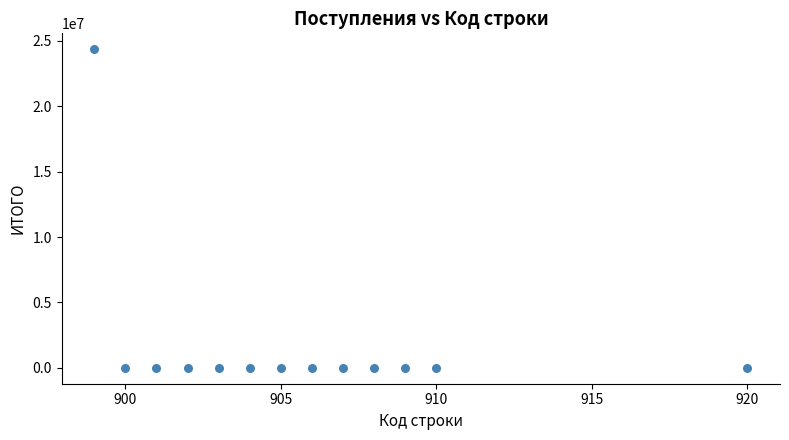

What is the range of X values (max minus min)?

21.0